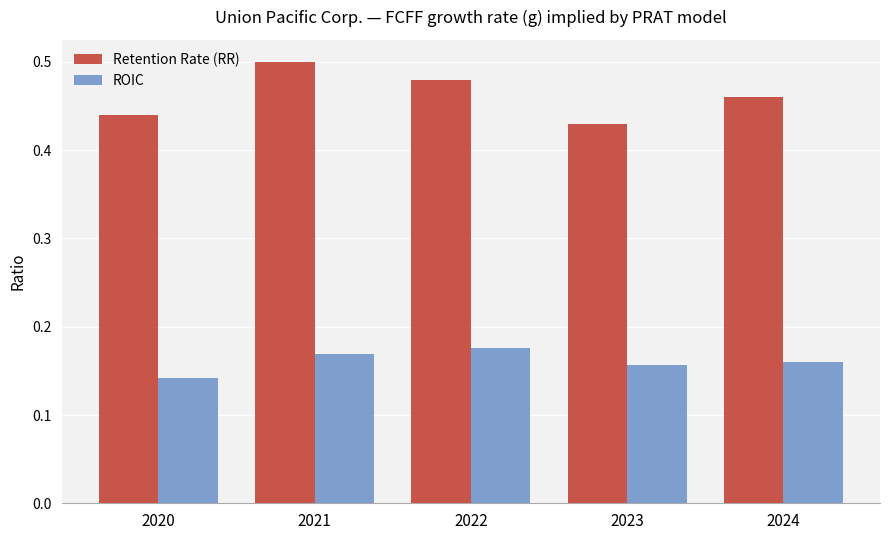

Rank the series by their maximum value, from lowest to highest.

ROIC, Retention Rate (RR)